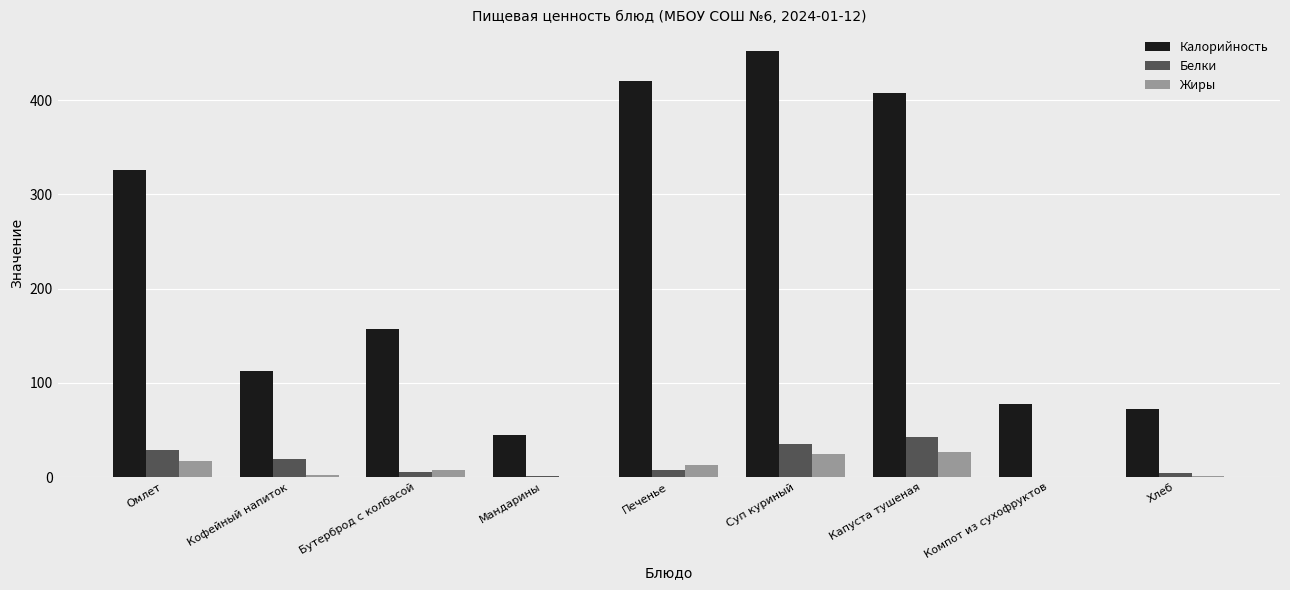

Which series has the largest total across all categories?

Калорийность